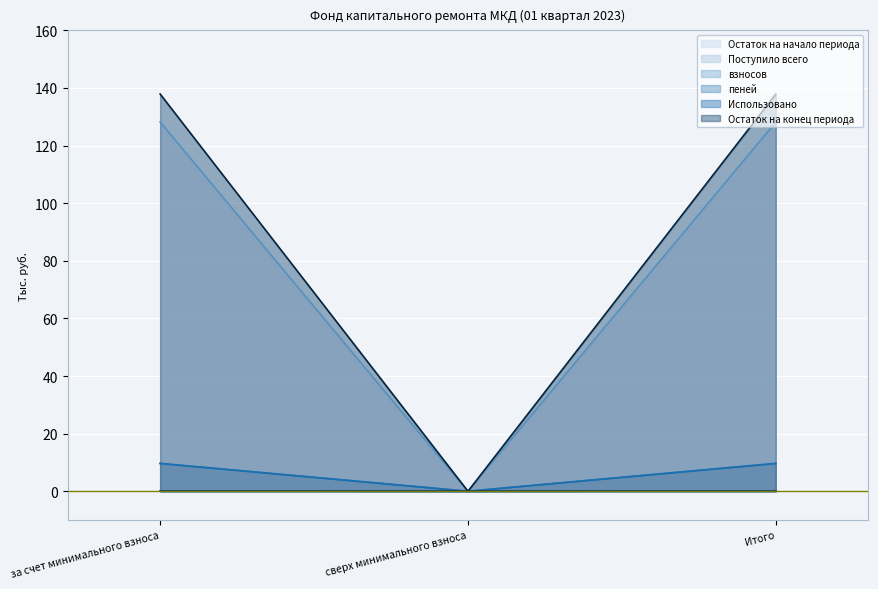

What is the greatest value displayed?

137.9